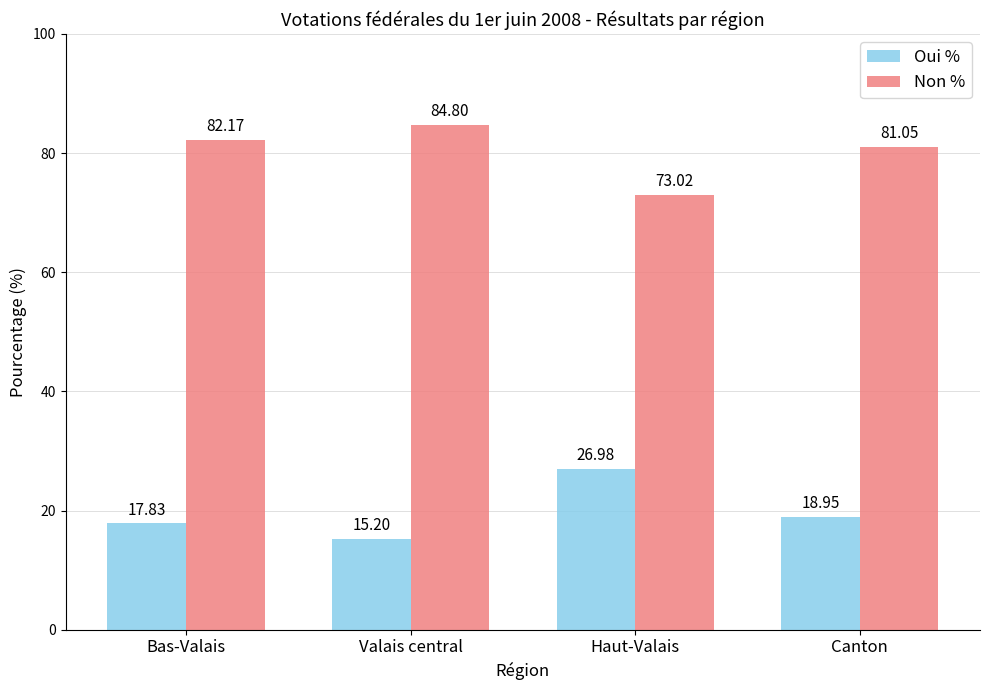

What is the label of the 1st bar from the right?

Canton